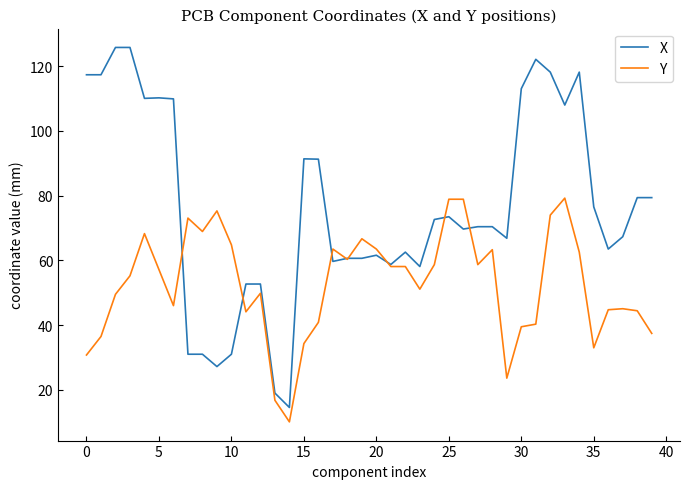

Rank the series by their maximum value, from lowest to highest.

Y, X